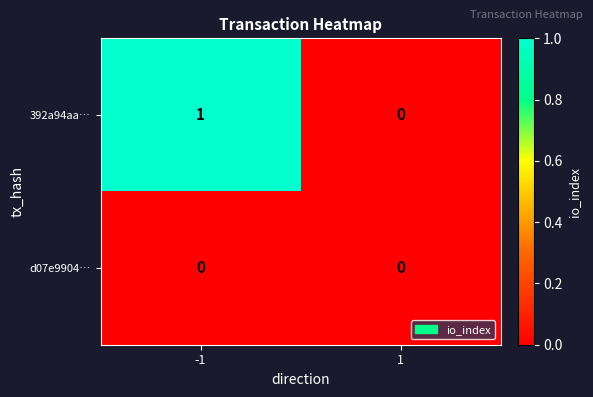

Which series changed the most between -1 and 1?

392a94aa…